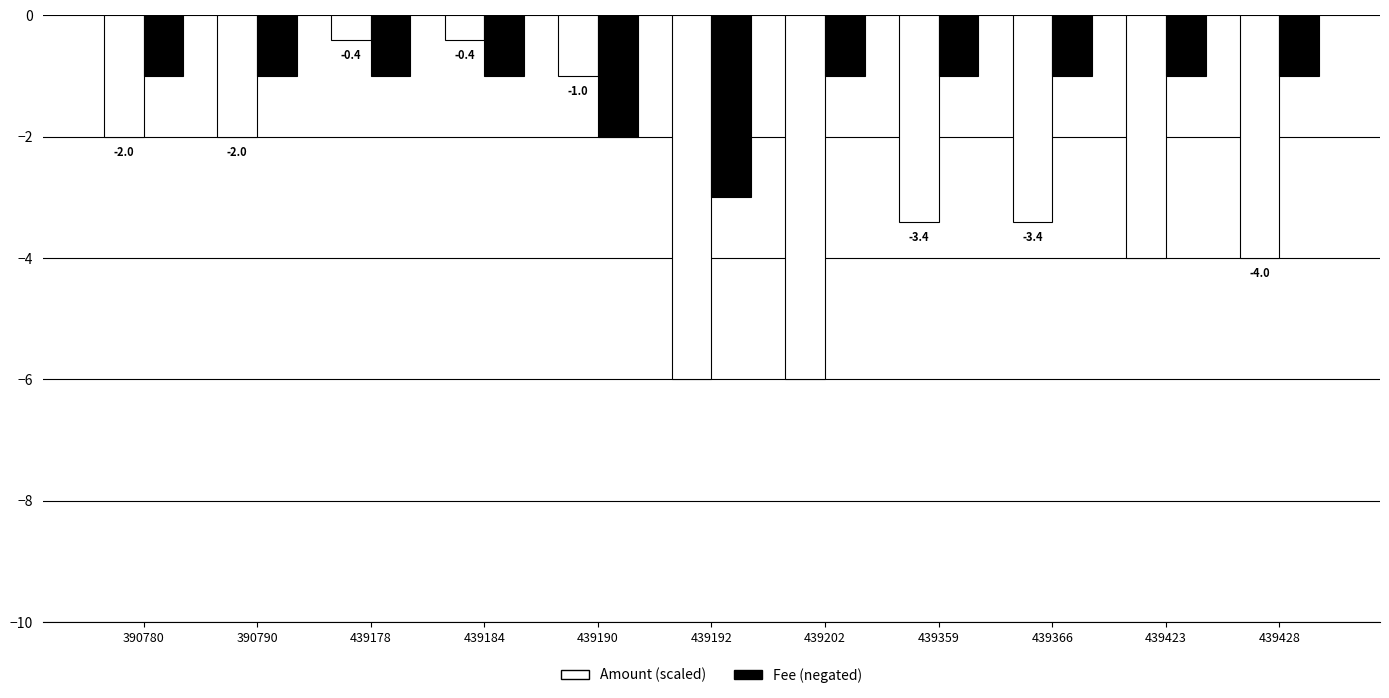

Rank the series by their average value, from lowest to highest.

Amount (scaled), Fee (negated)